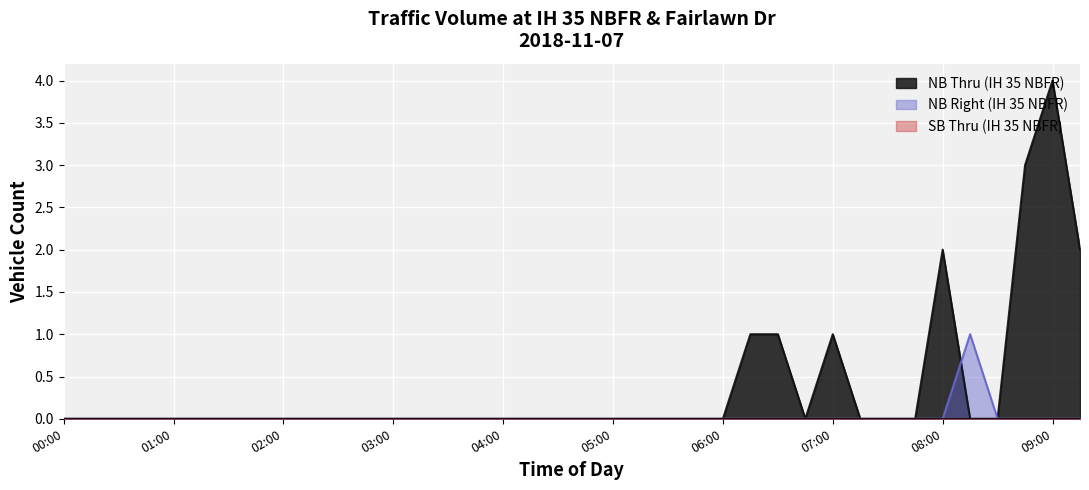

Reading left to right, extract all data points from this chart.

NB Thru (IH 35 NBFR): 0	0	0	0	0	0	0	0	0	0	0	0	0	0	0	0	0	0	0	0	0	0	0	0	0	1	1	0	1	0	0	0	2	0	0	3	4	2
NB Right (IH 35 NBFR): 0	0	0	0	0	0	0	0	0	0	0	0	0	0	0	0	0	0	0	0	0	0	0	0	0	0	0	0	0	0	0	0	0	1	0	0	0	0